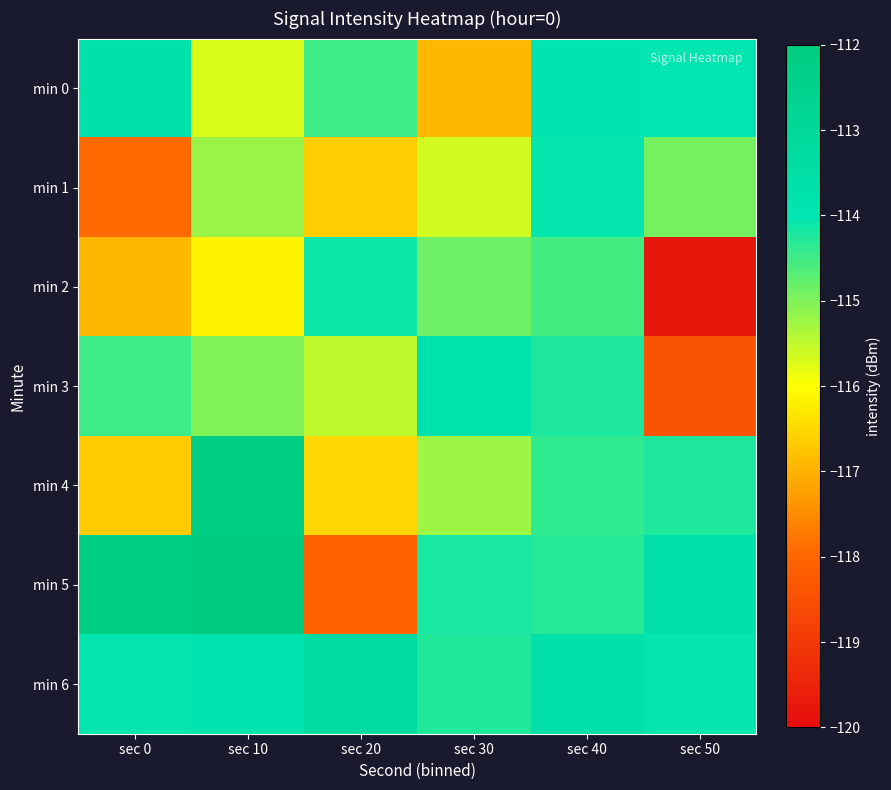

Which series changed the most between sec 30 and sec 50?

min 2